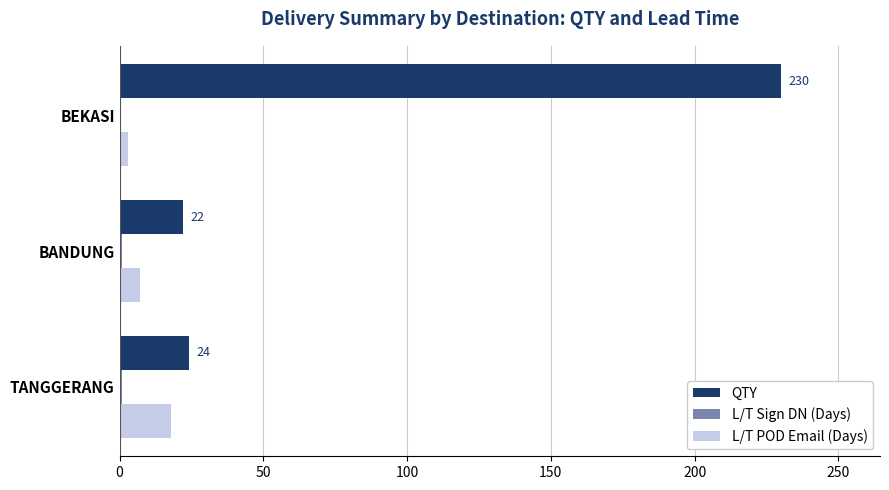

The QTY series shows 22 at BANDUNG. True or false?

True